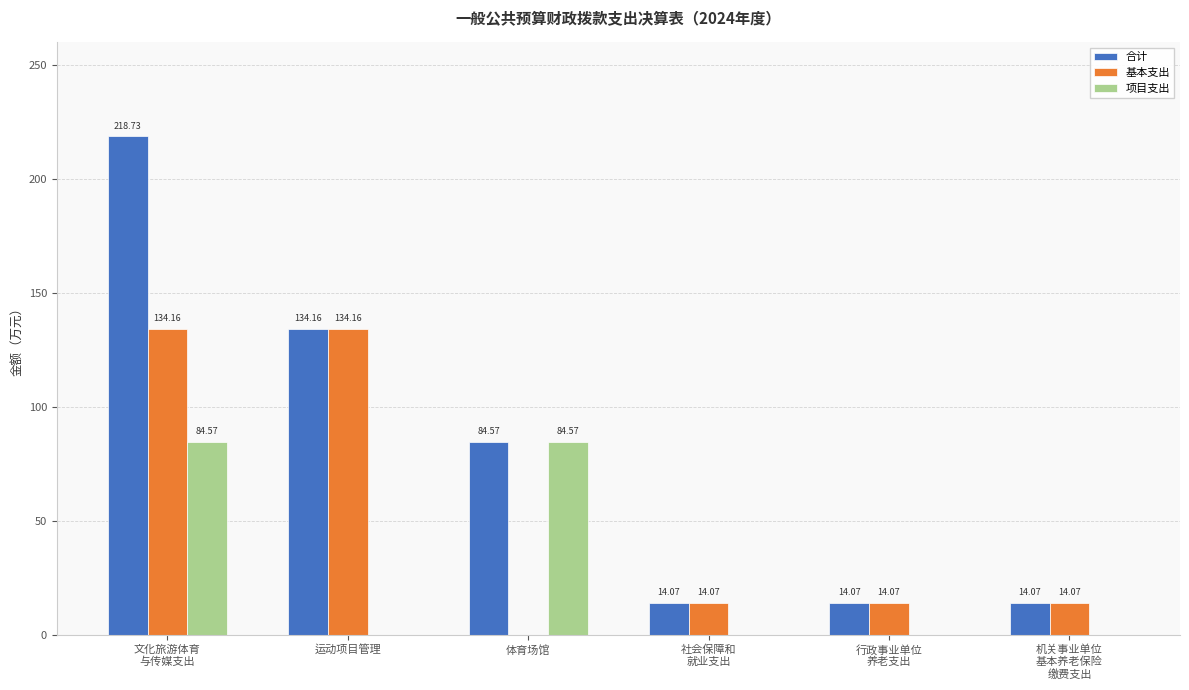

Reading left to right, extract all data points from this chart.

合计: 文化旅游体育
与传媒支出=218.7	运动项目管理=134.2	体育场馆=84.6	社会保障和
就业支出=14.1	行政事业单位
养老支出=14.1	机关事业单位
基本养老保险
缴费支出=14.1
基本支出: 文化旅游体育
与传媒支出=134.2	运动项目管理=134.2	体育场馆=0.0	社会保障和
就业支出=14.1	行政事业单位
养老支出=14.1	机关事业单位
基本养老保险
缴费支出=14.1
项目支出: 文化旅游体育
与传媒支出=84.6	运动项目管理=0.0	体育场馆=84.6	社会保障和
就业支出=0.0	行政事业单位
养老支出=0.0	机关事业单位
基本养老保险
缴费支出=0.0